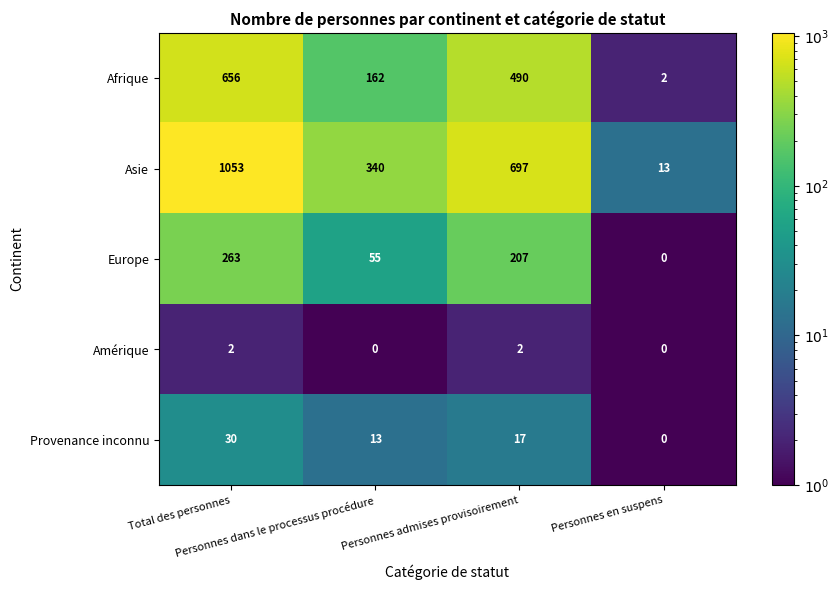

At which category is the sum across all series the highest?

Total des personnes